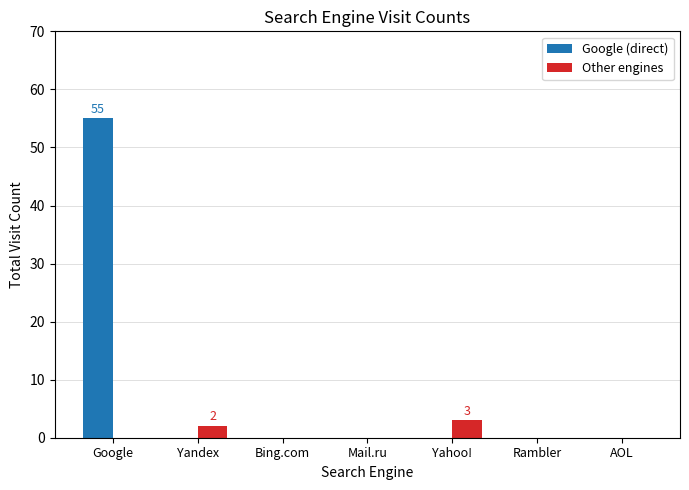

Reading left to right, list all the values displayed in this chart.

Google (direct): Google=55	Yandex=0	Bing.com=0	Mail.ru=0	Yahoo!=0	Rambler=0	AOL=0
Other engines: Google=0	Yandex=2	Bing.com=0	Mail.ru=0	Yahoo!=3	Rambler=0	AOL=0